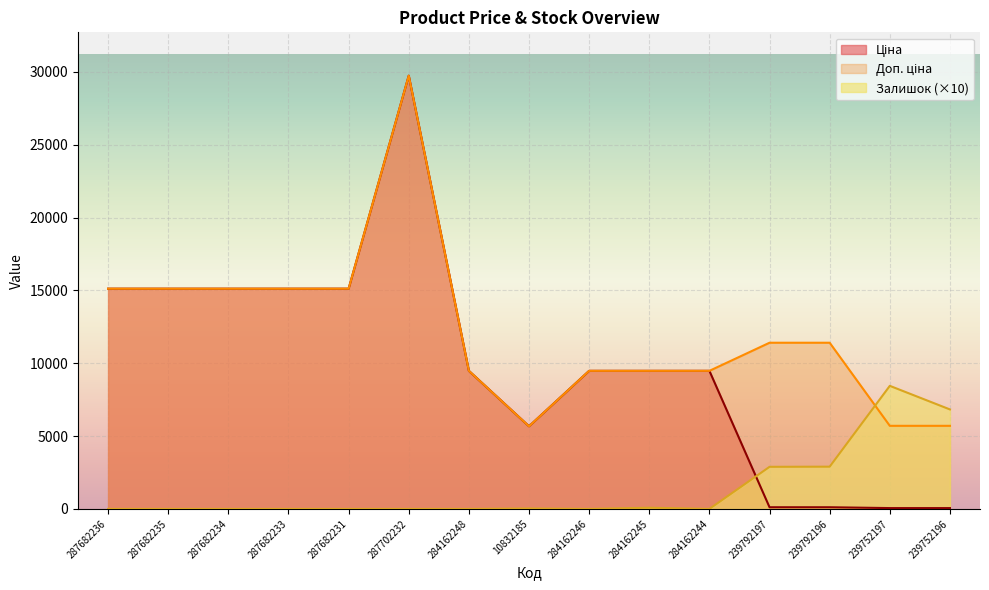

Between 287682236 and 239752196, which series saw the biggest shift?

Ціна